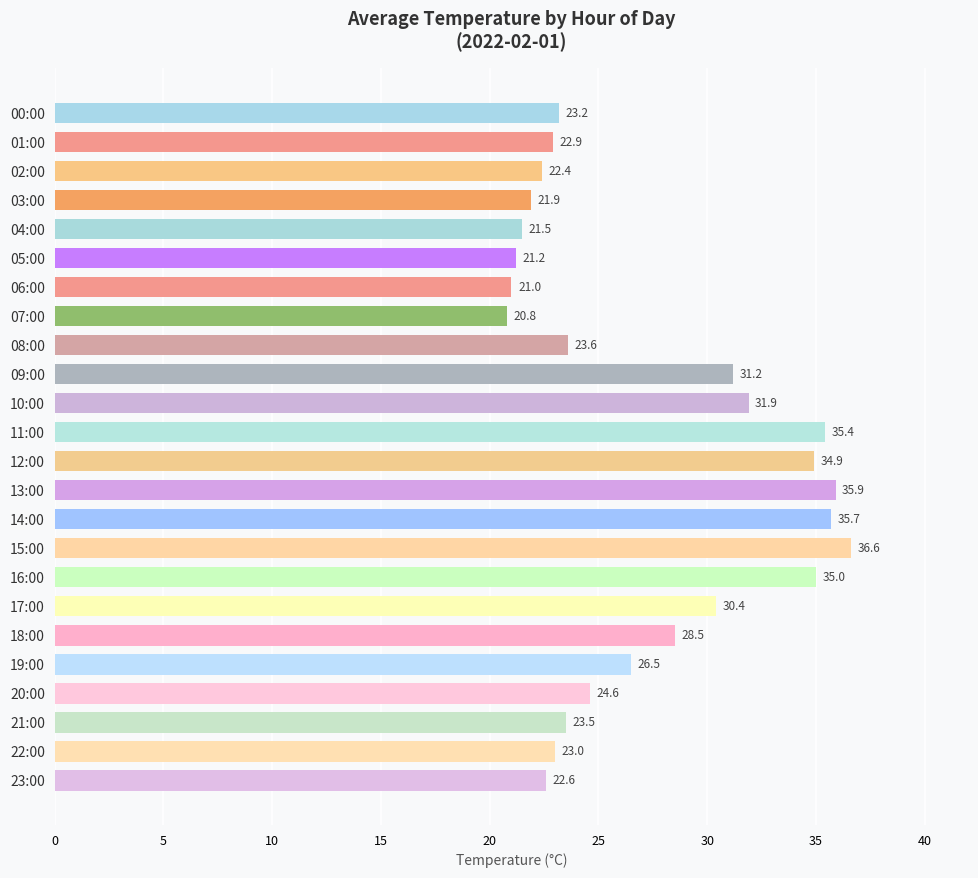

At which category does the chart reach its peak across all series?

15:00